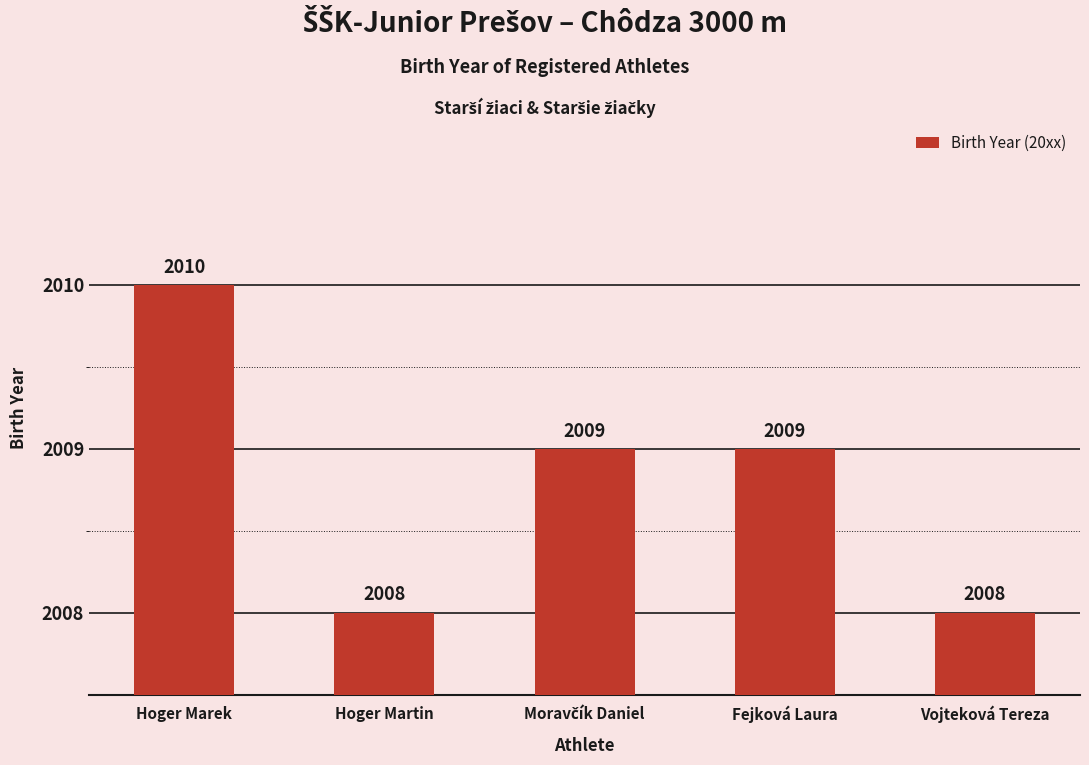

What is the difference between the maximum and minimum values?

2